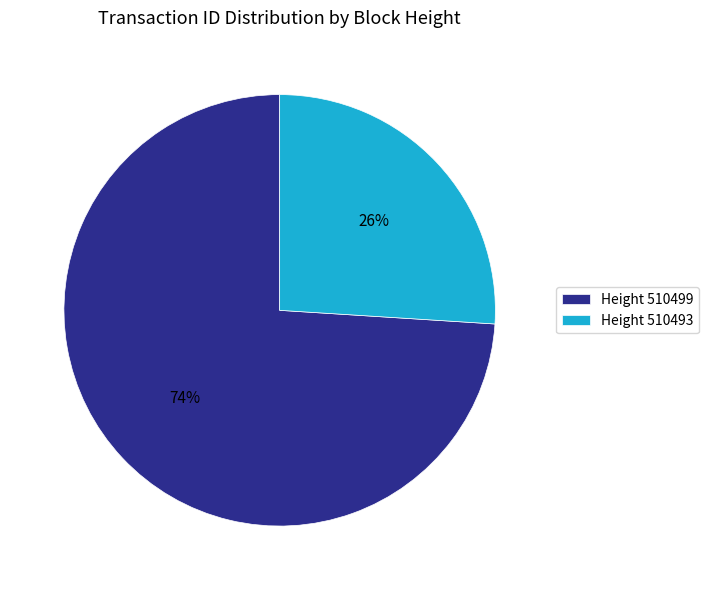

Does any single category account for the majority?

Yes